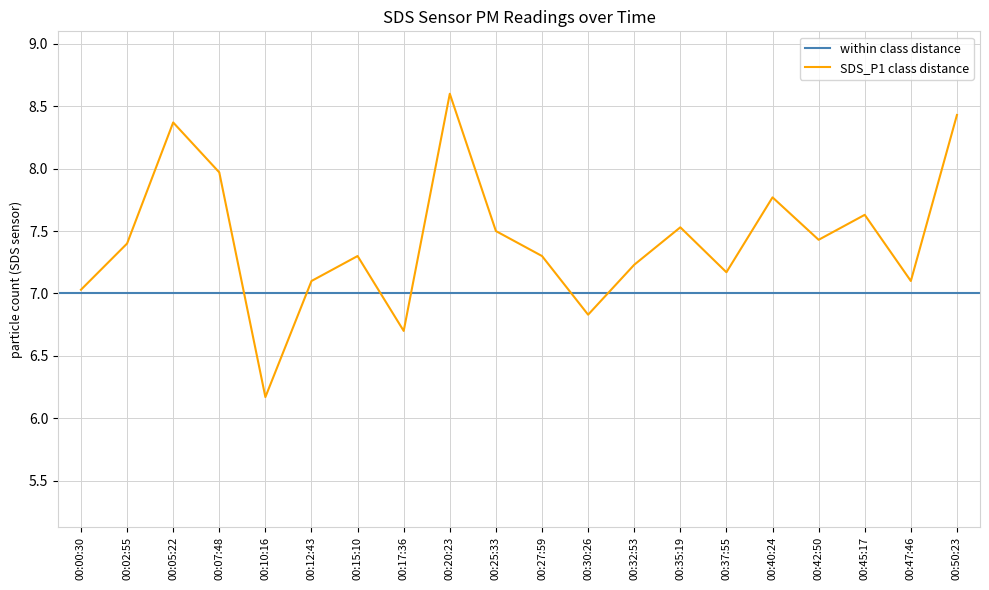

Reading left to right, list all the values displayed in this chart.

00:00:30=7.0	00:02:55=7.4	00:05:22=8.4	00:07:48=8.0	00:10:16=6.2	00:12:43=7.1	00:15:10=7.3	00:17:36=6.7	00:20:23=8.6	00:25:33=7.5	00:27:59=7.3	00:30:26=6.8	00:32:53=7.2	00:35:19=7.5	00:37:55=7.2	00:40:24=7.8	00:42:50=7.4	00:45:17=7.6	00:47:46=7.1	00:50:23=8.4